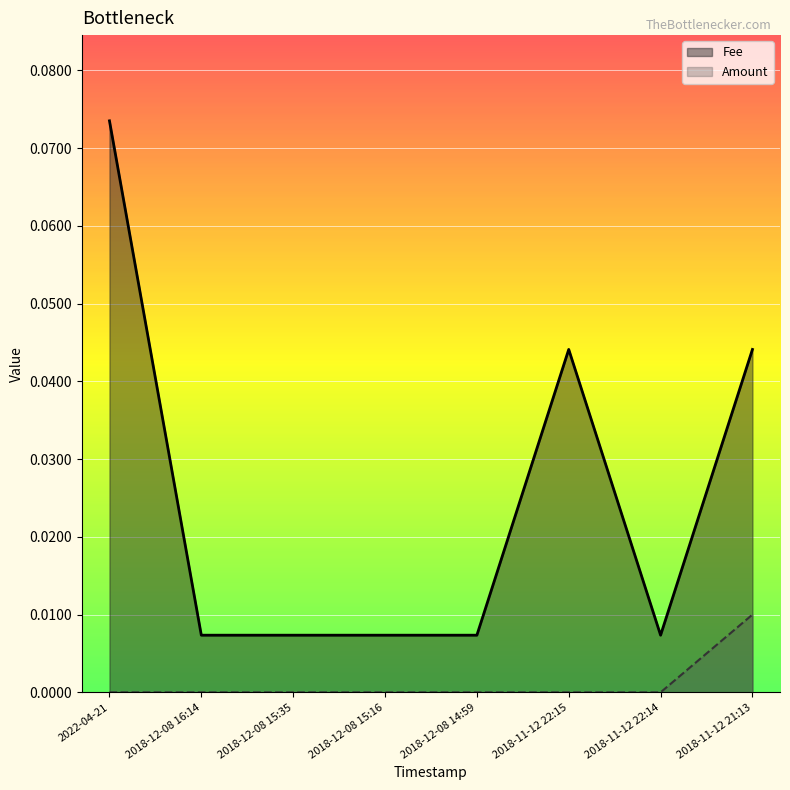

Which series has the largest range (max minus min)?

Fee